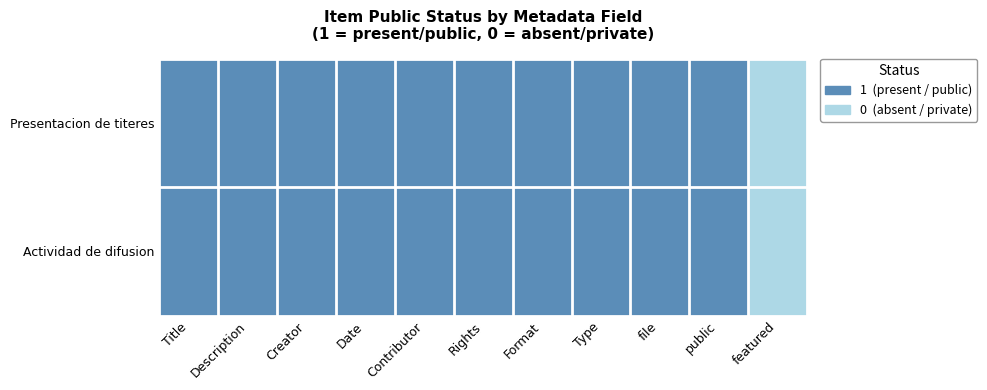

Reading left to right, what are all the values shown in this chart?

Presentacion de titeres: Title=1	Description=1	Creator=1	Date=1	Contributor=1	Rights=1	Format=1	Type=1	file=1	public=1	featured=0
Actividad de difusion: Title=1	Description=1	Creator=1	Date=1	Contributor=1	Rights=1	Format=1	Type=1	file=1	public=1	featured=0